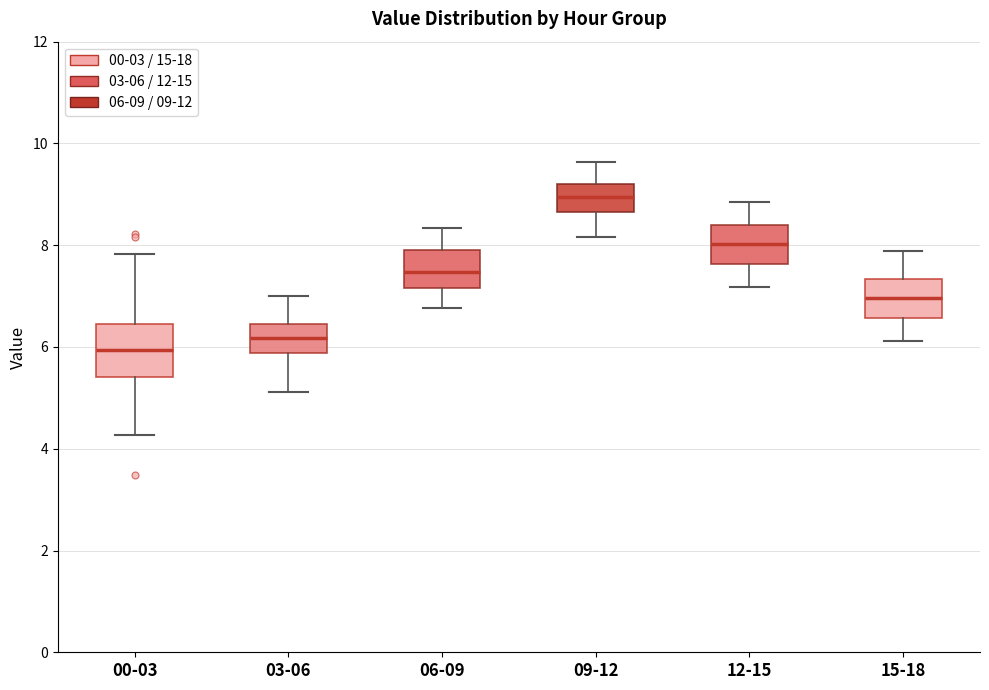

Reading left to right, read every box against the y-axis: the position of its median line, the range the box covers, and the ends of its whiskers. The values are not printed on the chart, so give them approximately, as read against the axis.

00-03: median 6.0, box 5.4 to 6.4, whiskers 4.2 to 7.8
03-06: median 6.2, box 5.8 to 6.4, whiskers 5.2 to 7.0
06-09: median 7.4, box 7.2 to 7.8, whiskers 6.8 to 8.4
09-12: median 9.0, box 8.6 to 9.2, whiskers 8.2 to 9.6
12-15: median 8.0, box 7.6 to 8.4, whiskers 7.2 to 8.8
15-18: median 7.0, box 6.6 to 7.4, whiskers 6.2 to 7.8